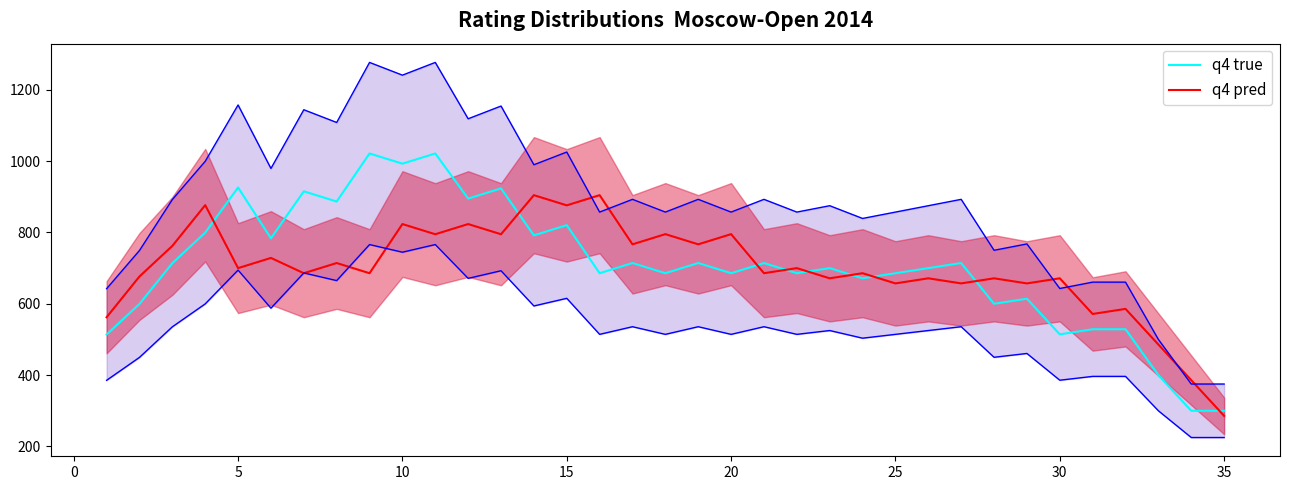

How many interior local peaks does the q4 pred series have?

15